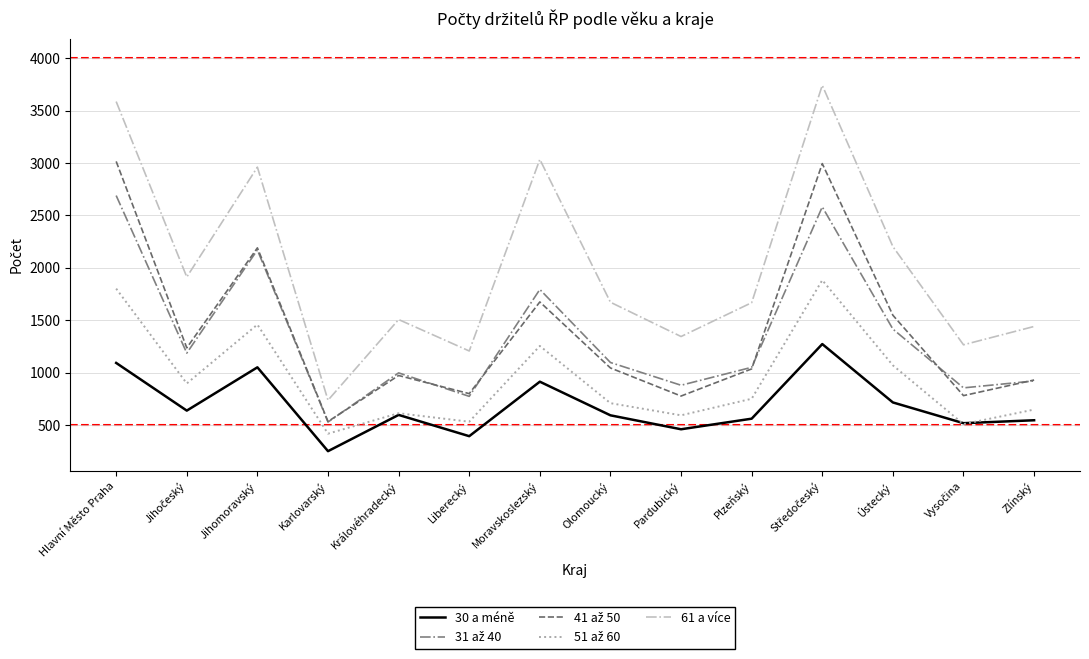

What is the spread (max minus min) of values at Moravskoslezský?

2121